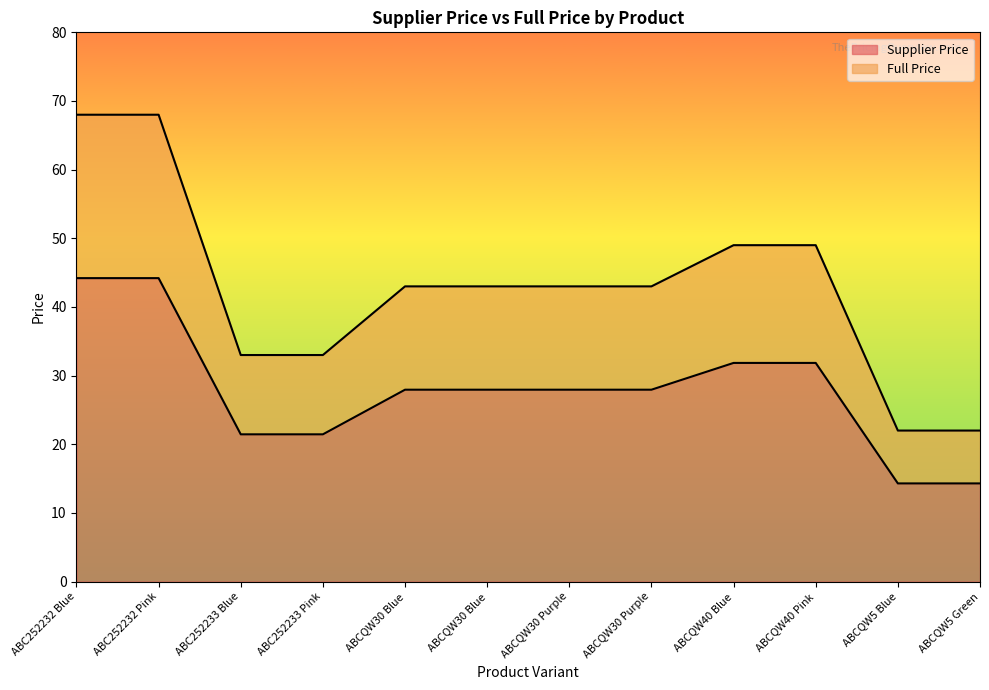

True or false: Supplier Price and Full Price intersect in this chart.

False